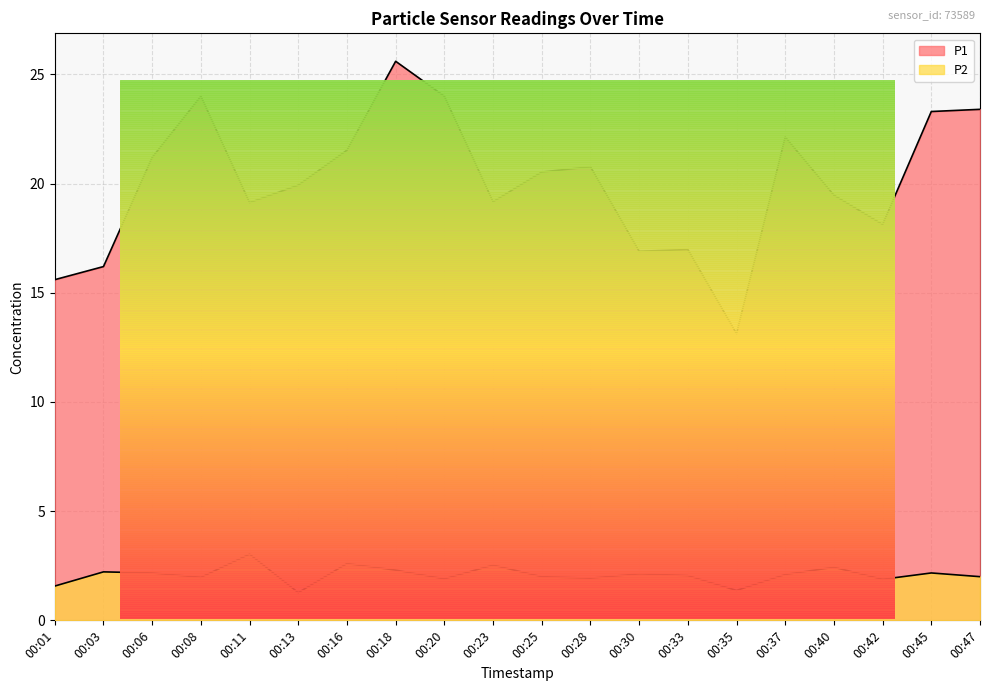

What is the difference between the P2 values at 00:25 and 00:01?

0.4